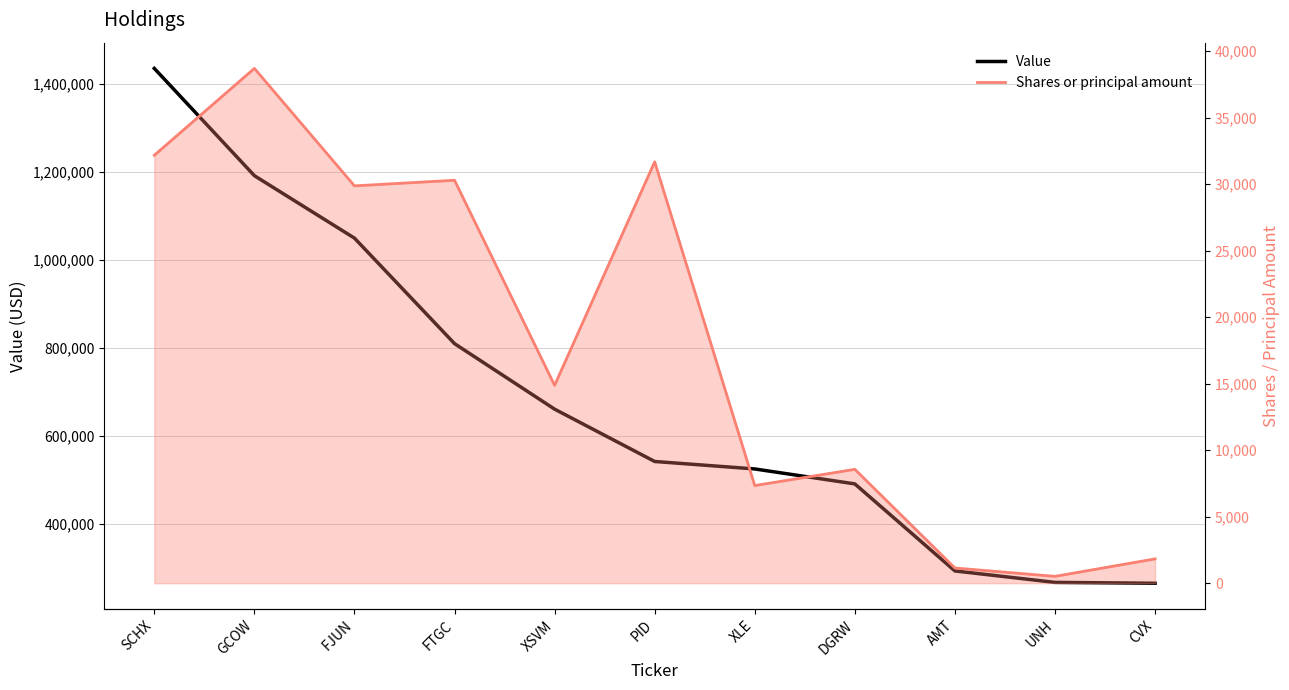

What is the sum of the Shares or principal amount values at UNH and CVX?

2351